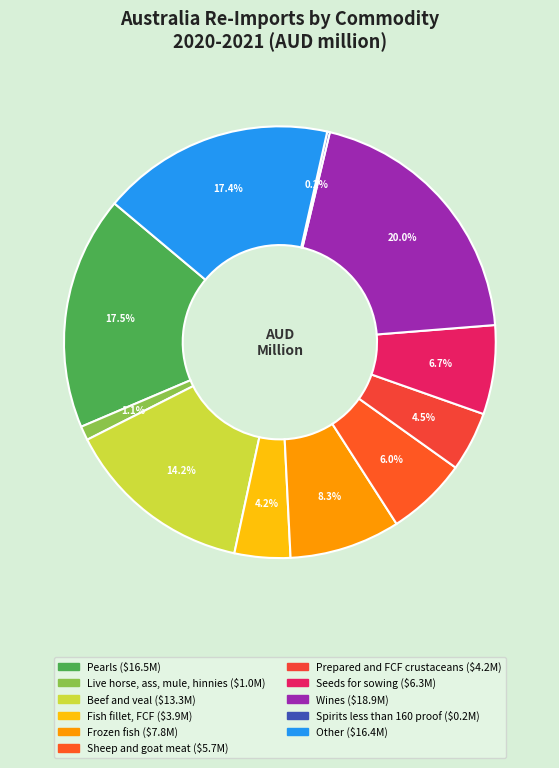

How many segments does this pie chart have?

11